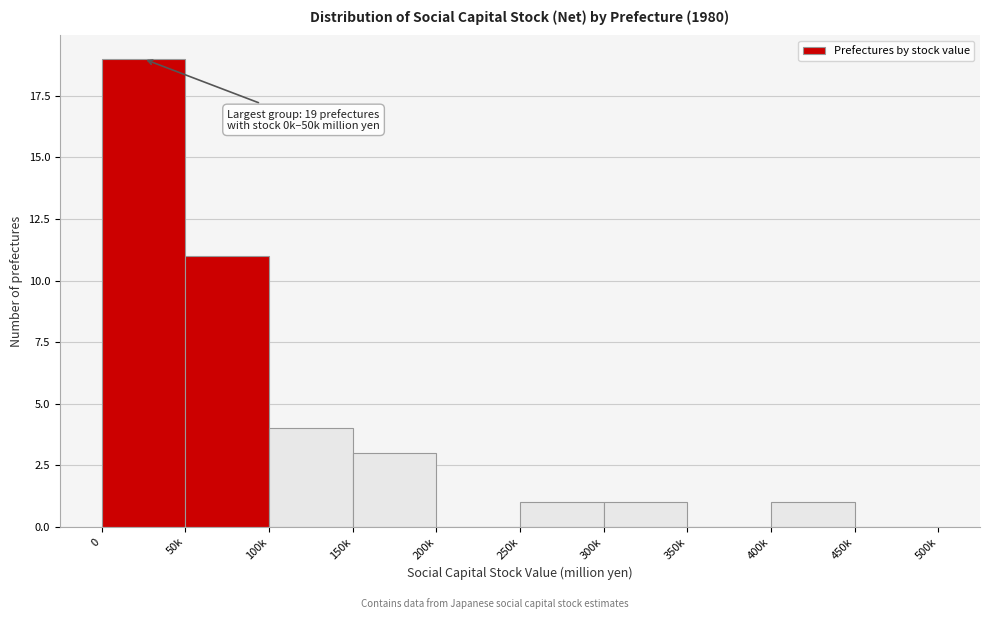

Reading left to right, extract all data points from this chart.

0=19	50k=11	100k=4	150k=3	200k=0	250k=1	300k=1	350k=0	400k=1	450k=0